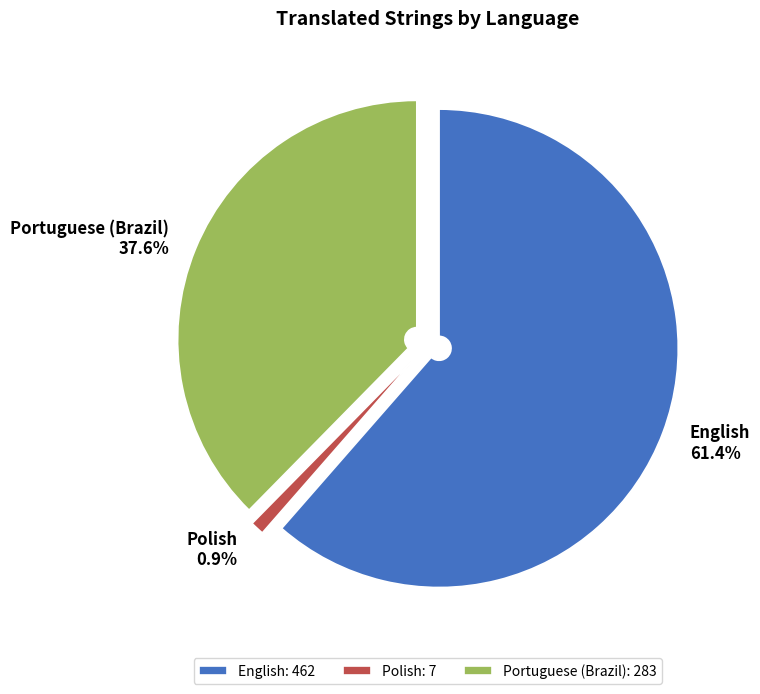

How many segments does this pie chart have?

3